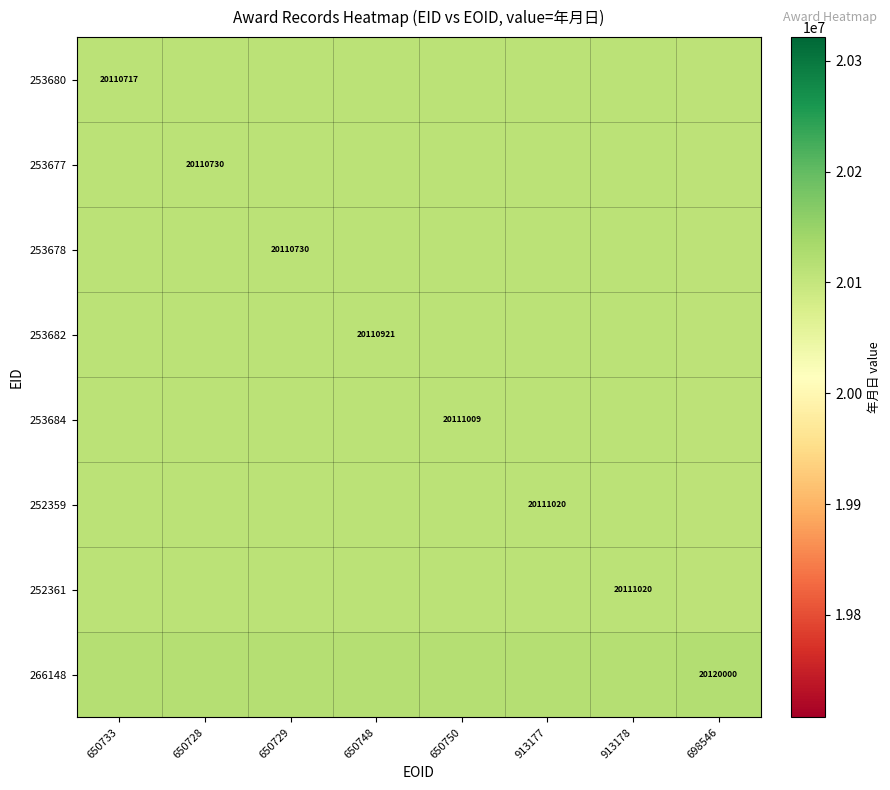

Is it true that 253677 equals 20110730.0 at 650728?

True